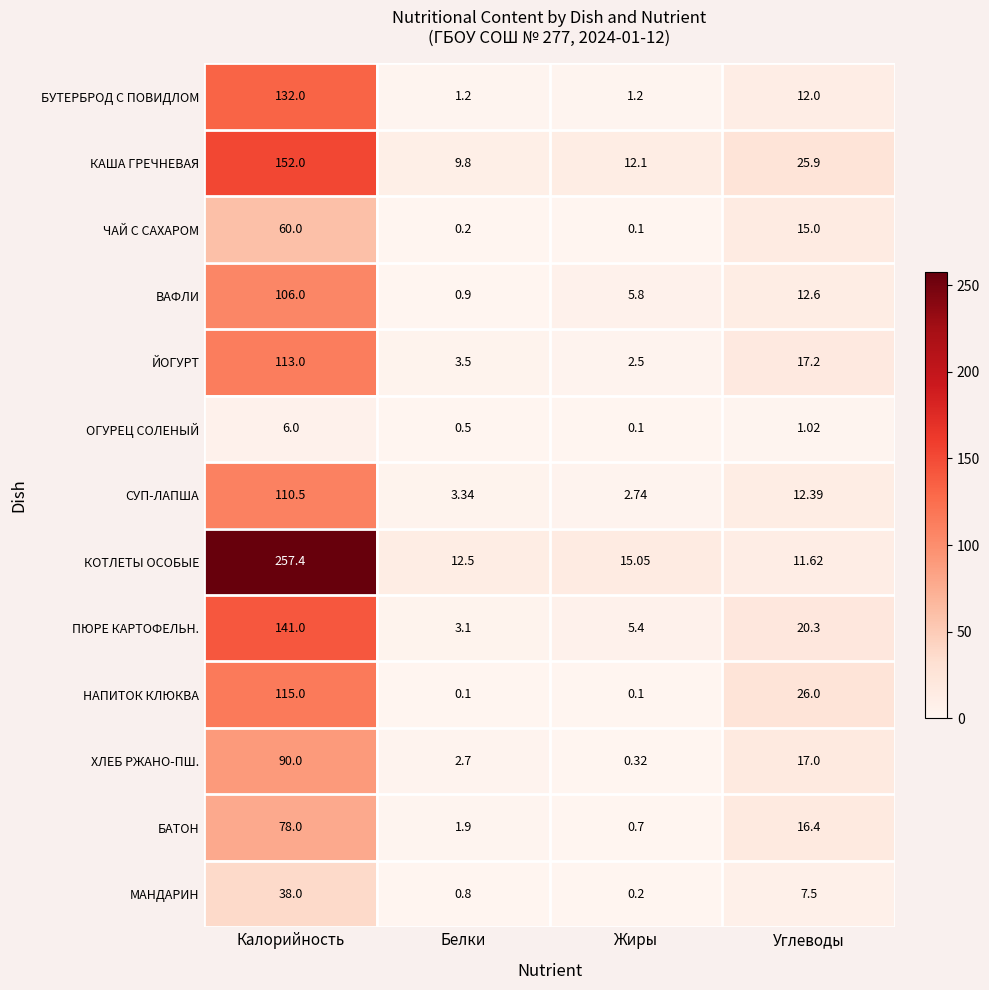

Rank the series by their maximum value, from lowest to highest.

ОГУРЕЦ СОЛЕНЫЙ, МАНДАРИН, ЧАЙ С САХАРОМ, БАТОН, ХЛЕБ РЖАНО-ПШ., ВАФЛИ, СУП-ЛАПША, ЙОГУРТ, НАПИТОК КЛЮКВА, БУТЕРБРОД С ПОВИДЛОМ, ПЮРЕ КАРТОФЕЛЬН., КАША ГРЕЧНЕВАЯ, КОТЛЕТЫ ОСОБЫЕ